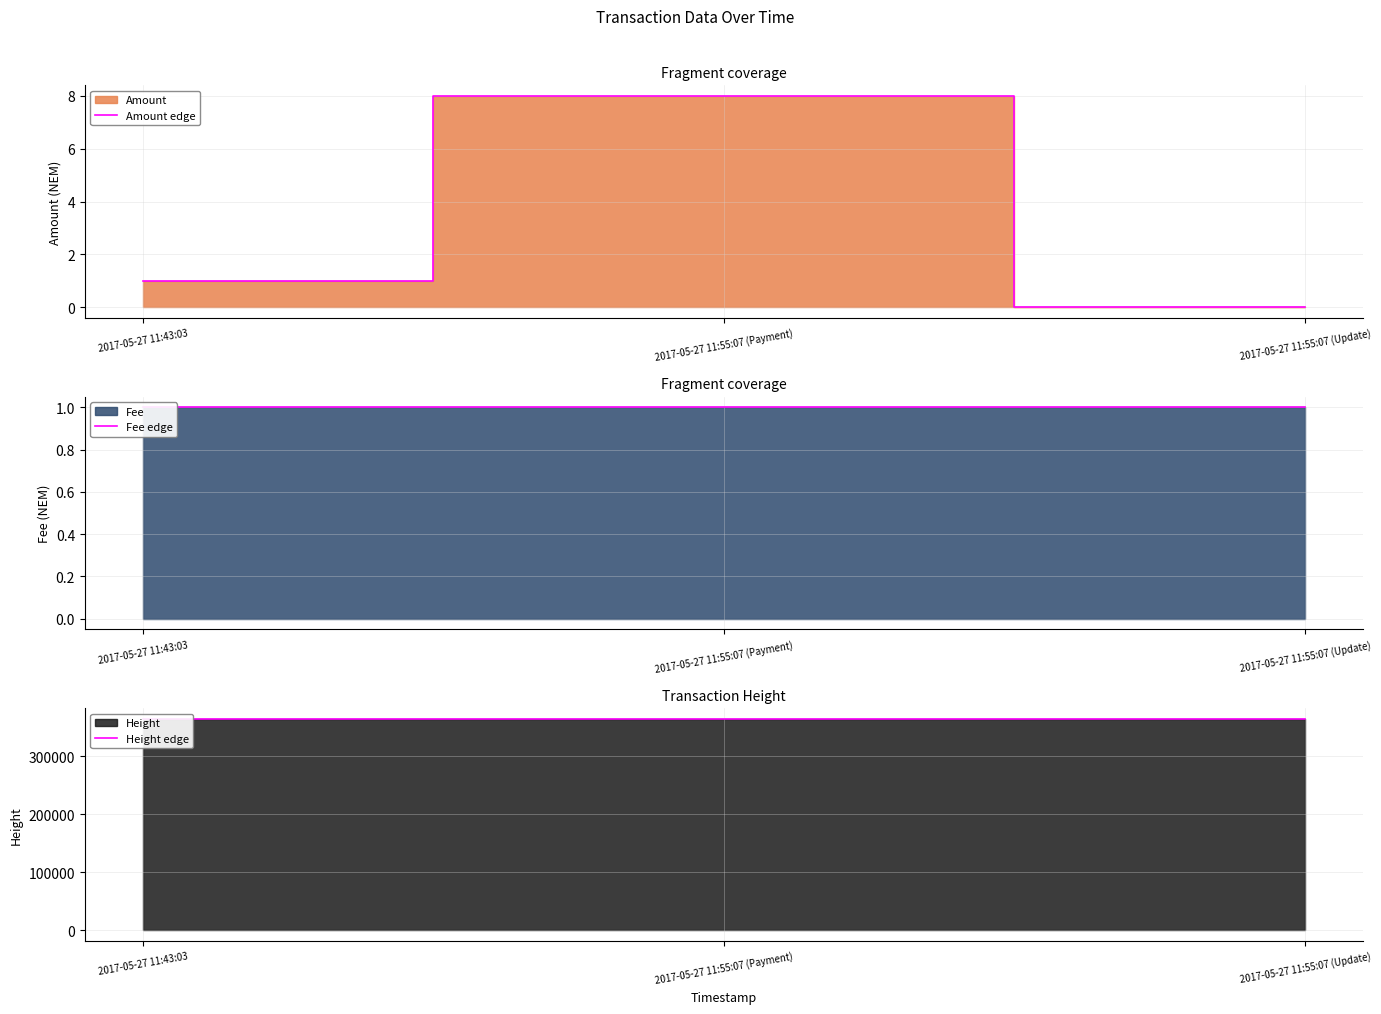

True or false: Amount edge has a value of 8 at 2017-05-27 11:55:07 (Payment).

True